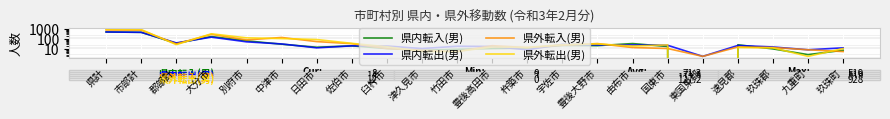

Which category has the highest value across all series?

県計